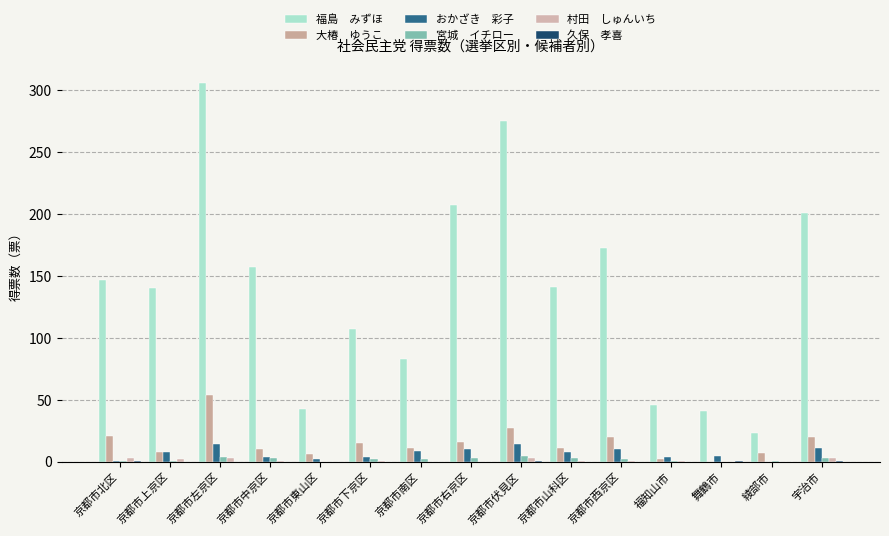

The value of 村田　しゅんいち at 京都市西京区 is 1. True or false?

True